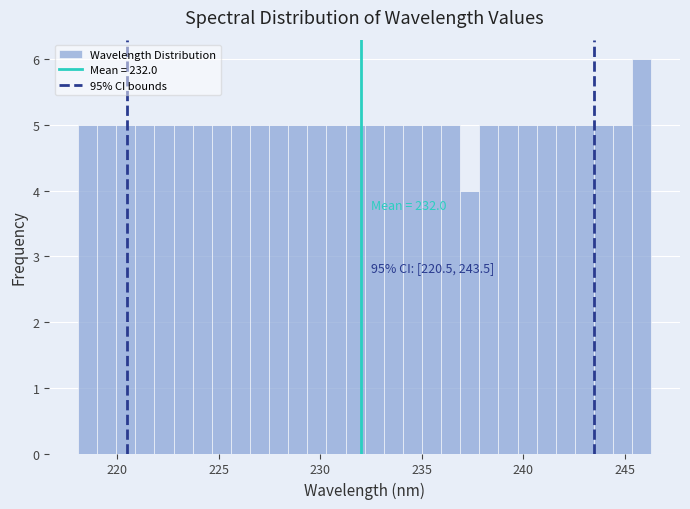

Read against the x-axis, roughly where is the centre of the tallest bar?

246.0